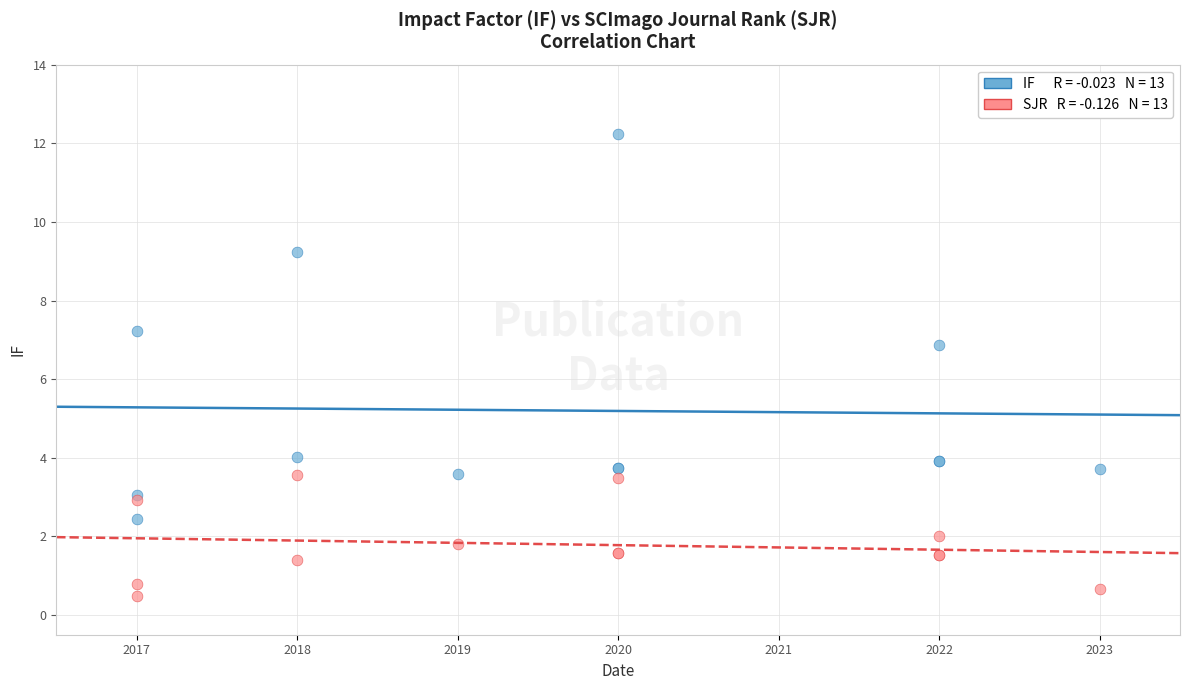

Across all series, what Y value is closest to 6?

6.9